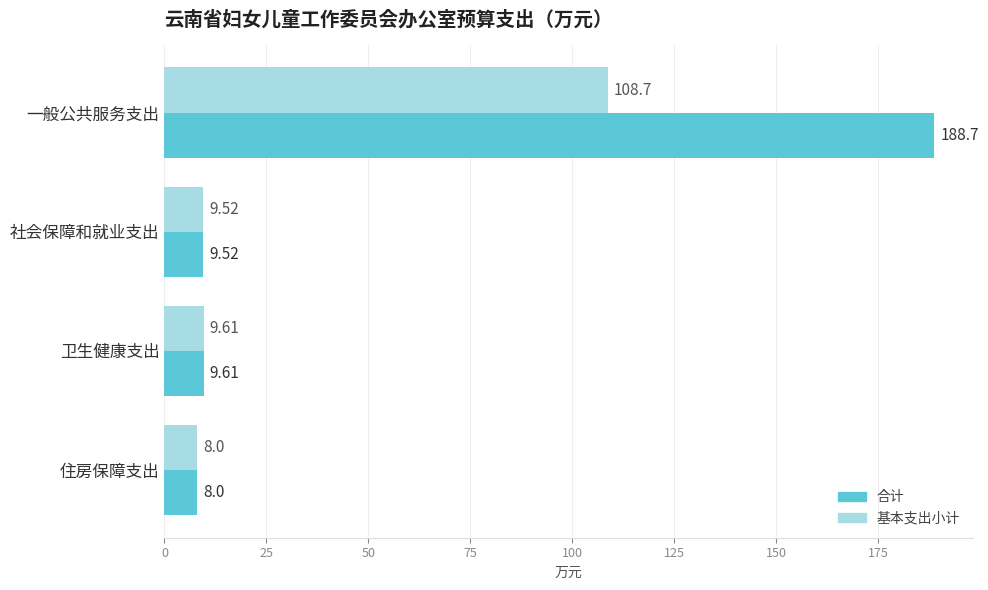

At which label is 合计 closest to 98?

卫生健康支出